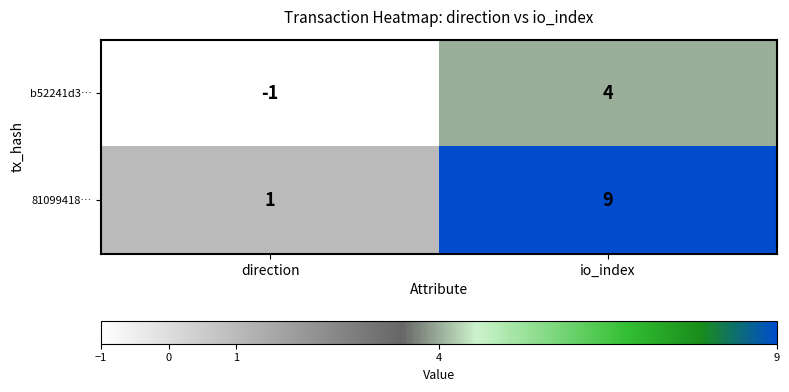

Count the number of categories in the chart.

2